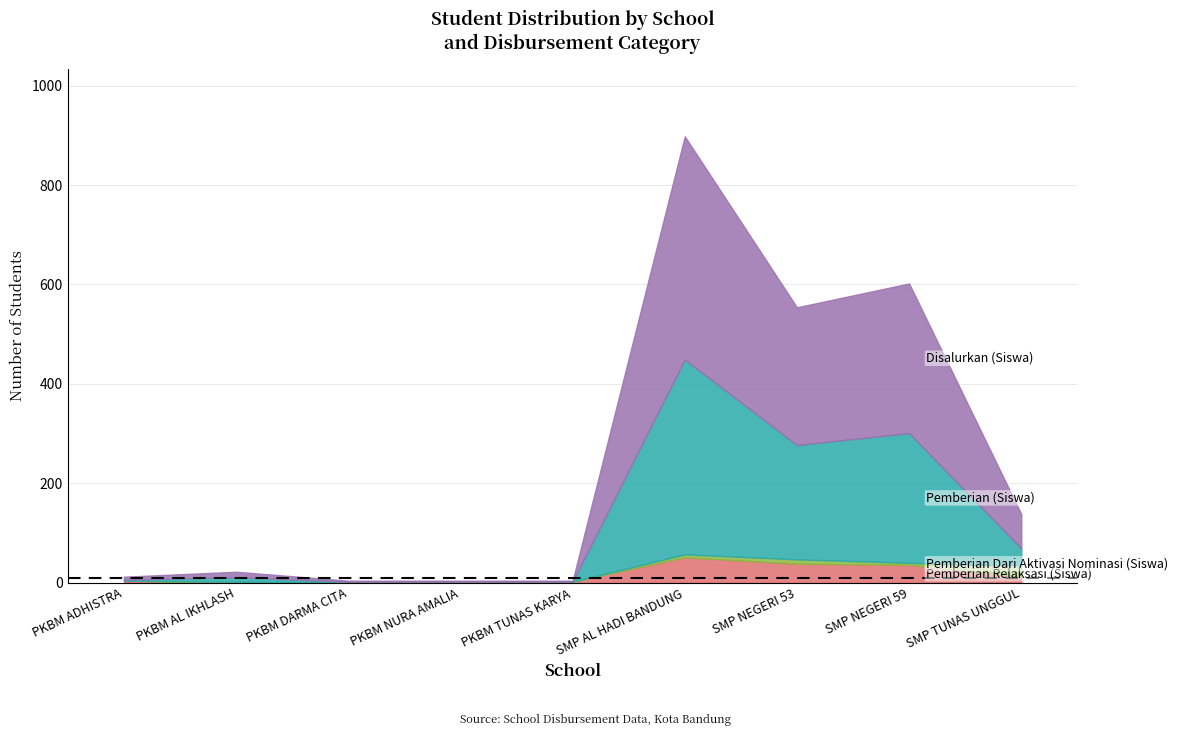

How many lines are shown in the chart?

4